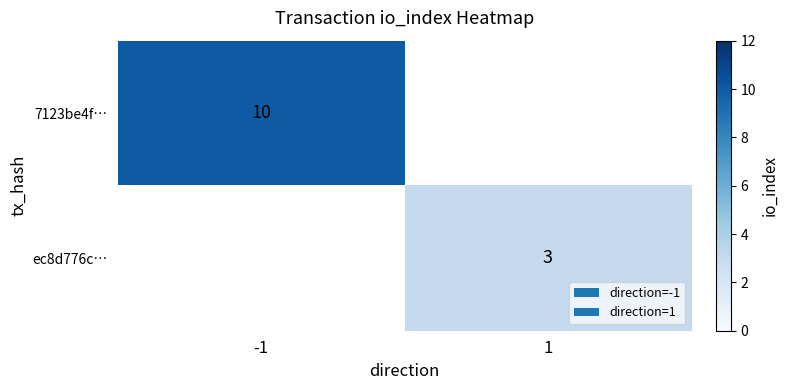

True or false: 7123be4f… has a value of 10 at -1.

True